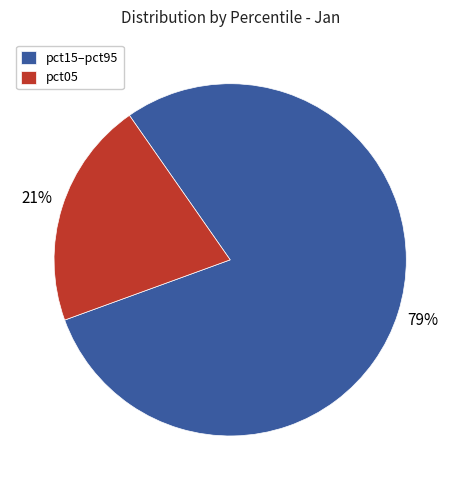

Combined, do pct05 and pct15–pct95 account for over 50%?

Yes